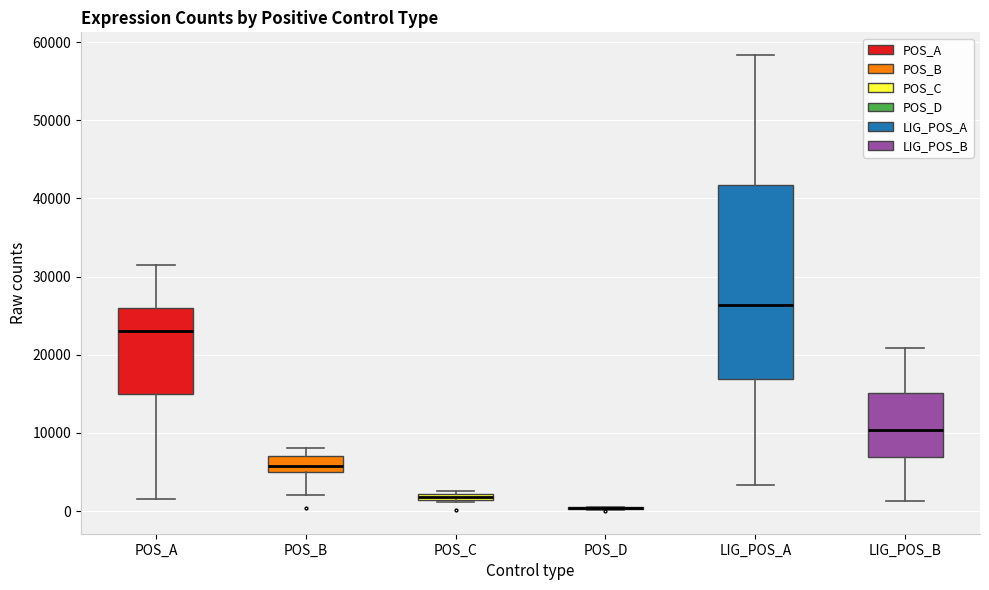

Comparing the boxes themselves (not the whiskers), which one is the tallest?

LIG_POS_A